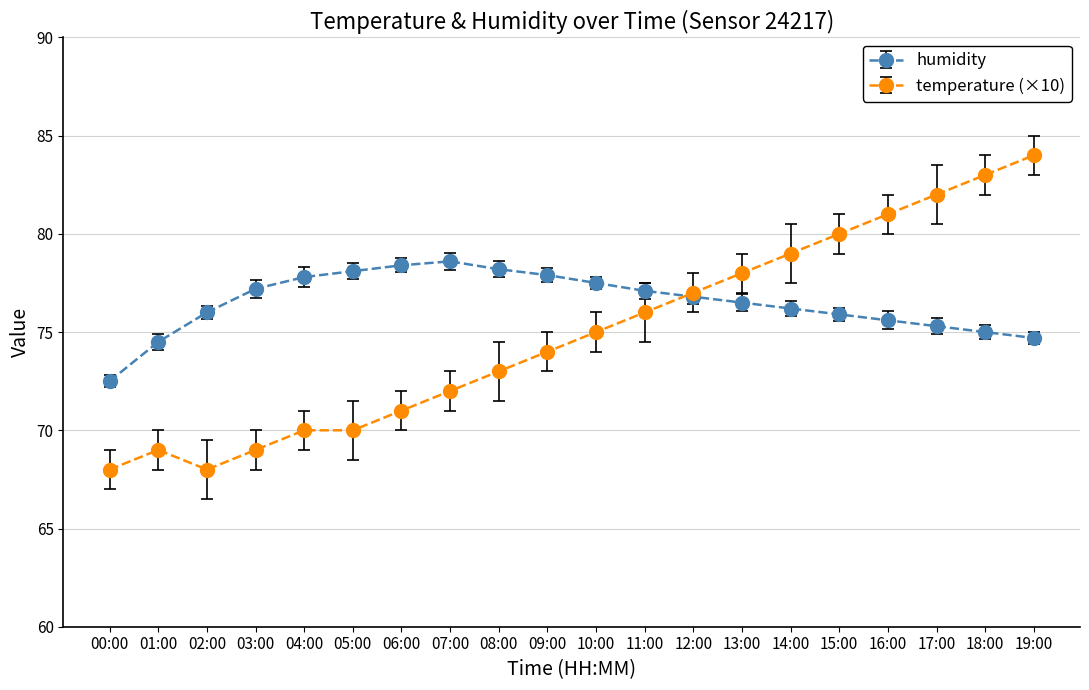

Count the number of data series in this chart.

2